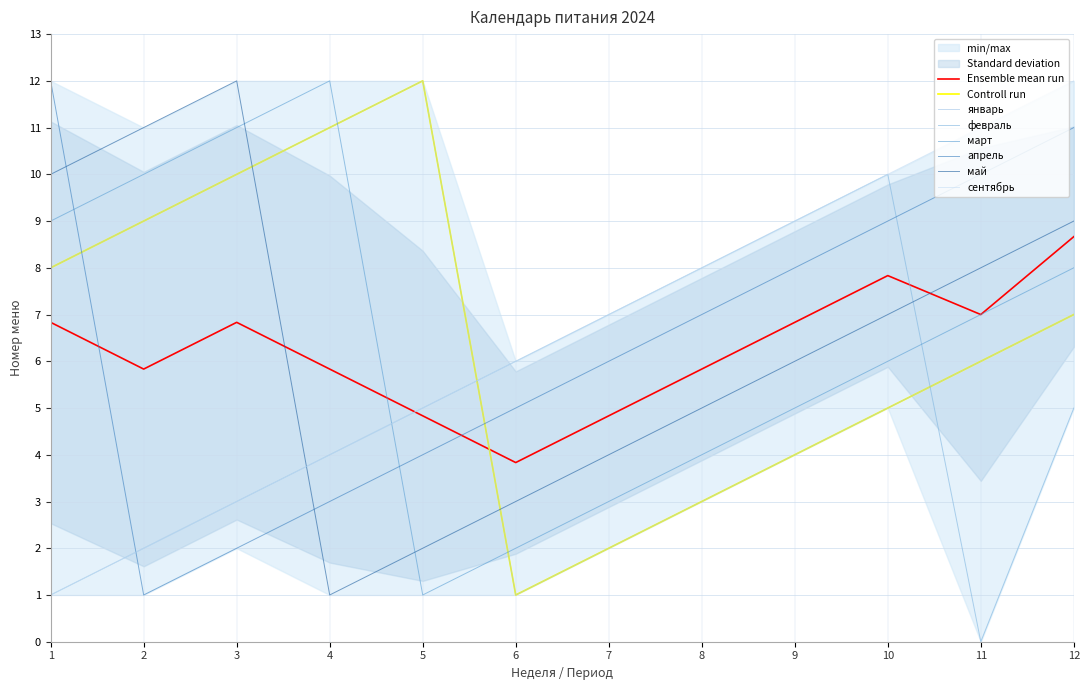

Reading left to right, list all the values displayed in this chart.

январь: 8	9	10	11	12	1	2	3	4	5	6	7
февраль: 1	2	3	4	5	6	7	8	9	10	0	5
март: 9	10	11	12	1	2	3	4	5	6	7	8
апрель: 12	1	2	3	4	5	6	7	8	9	10	11
май: 10	11	12	1	2	3	4	5	6	7	8	9
сентябрь: 1	2	3	4	5	6	7	8	9	10	11	12